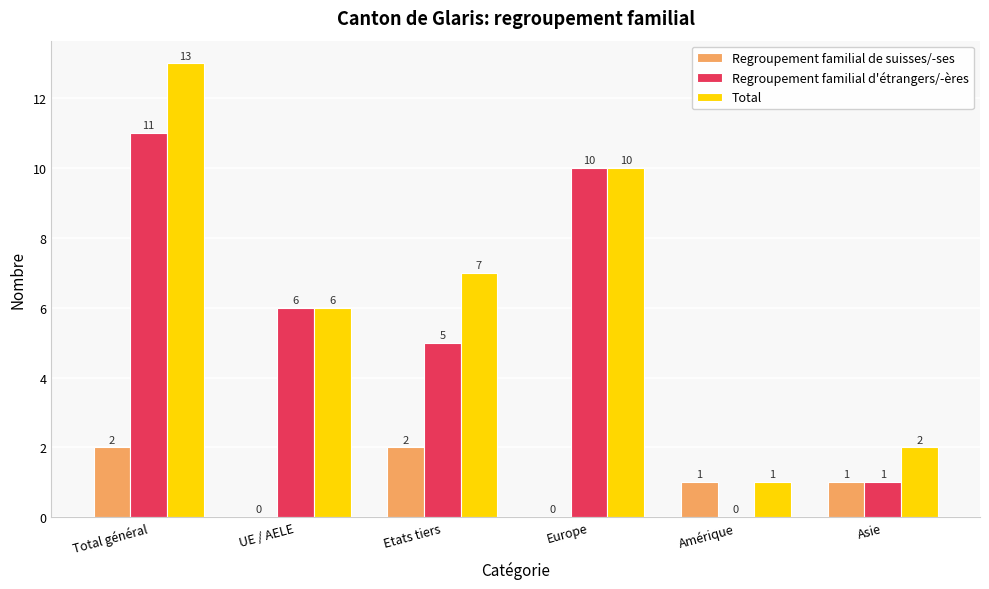

What is the sum of the Total values at UE / AELE and Asie?

8